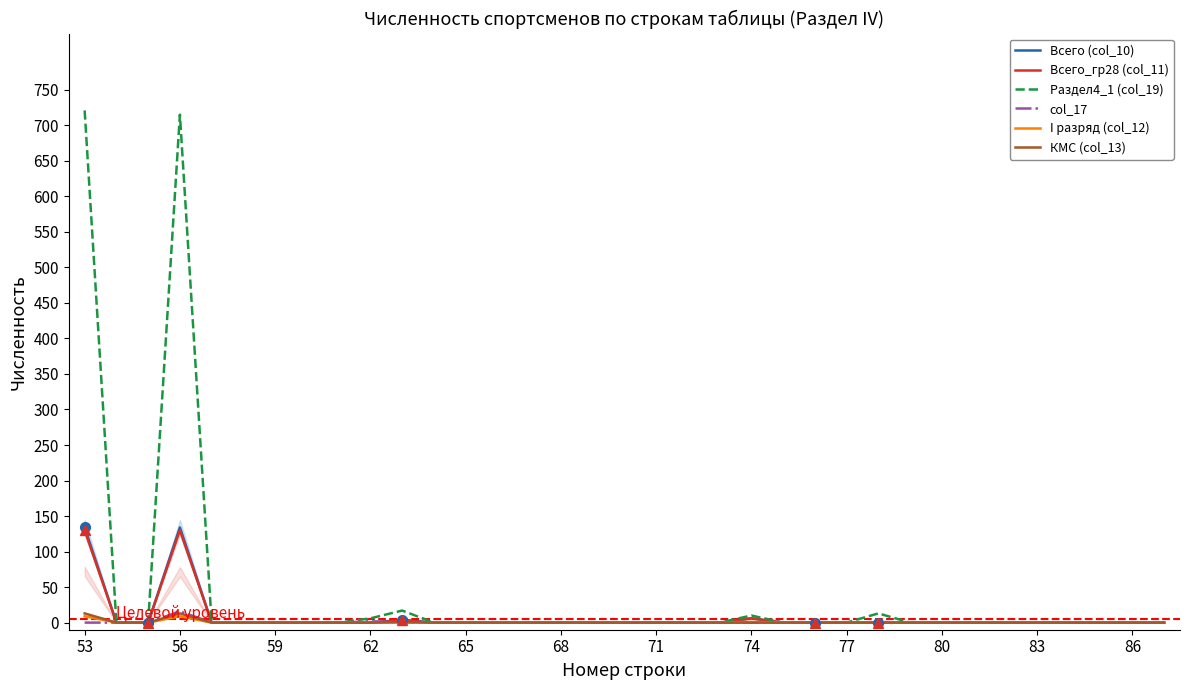

True or false: Раздел4_1 (col_19) and col_17 intersect in this chart.

False